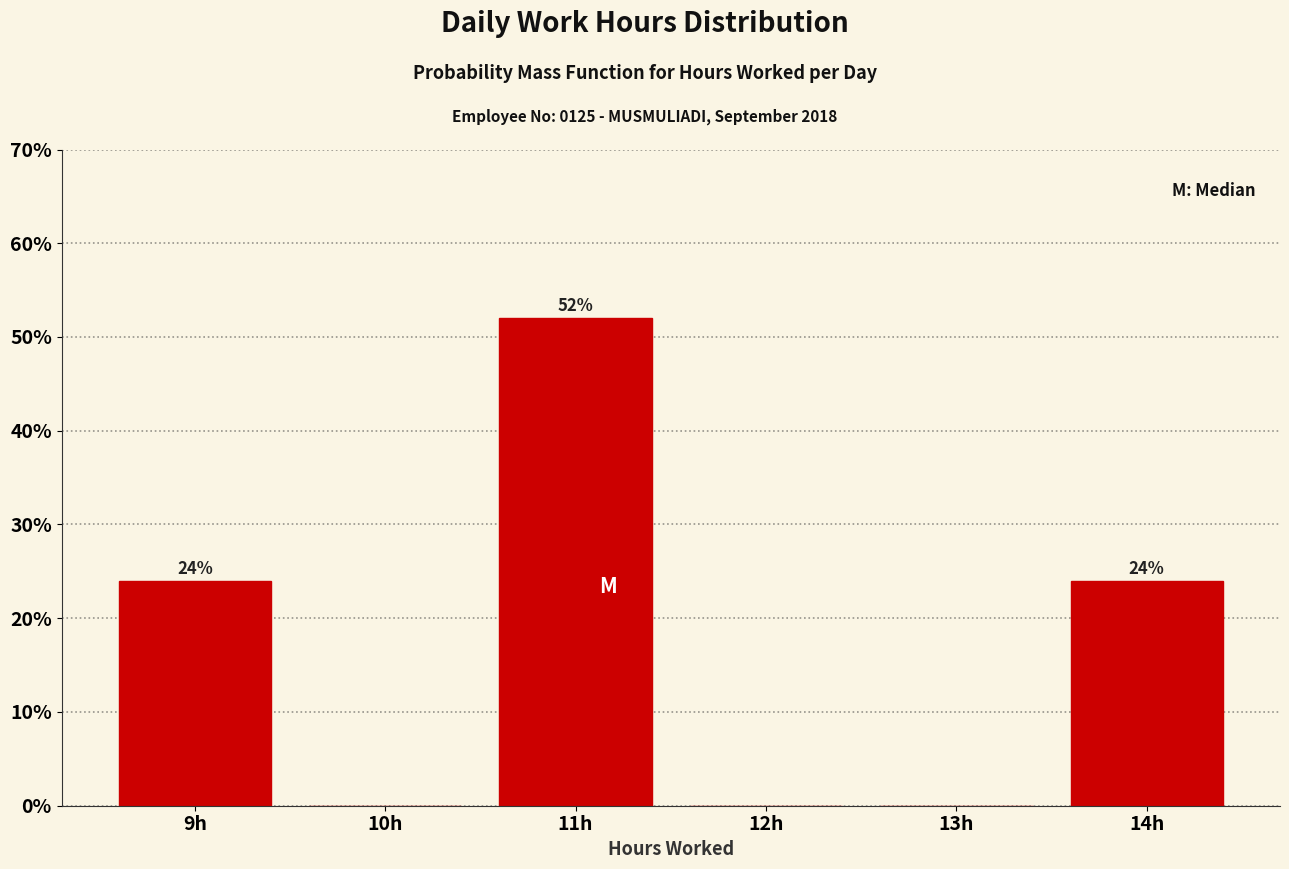

Over which range of the x-axis is the bar tallest?

10.5 to 11.5